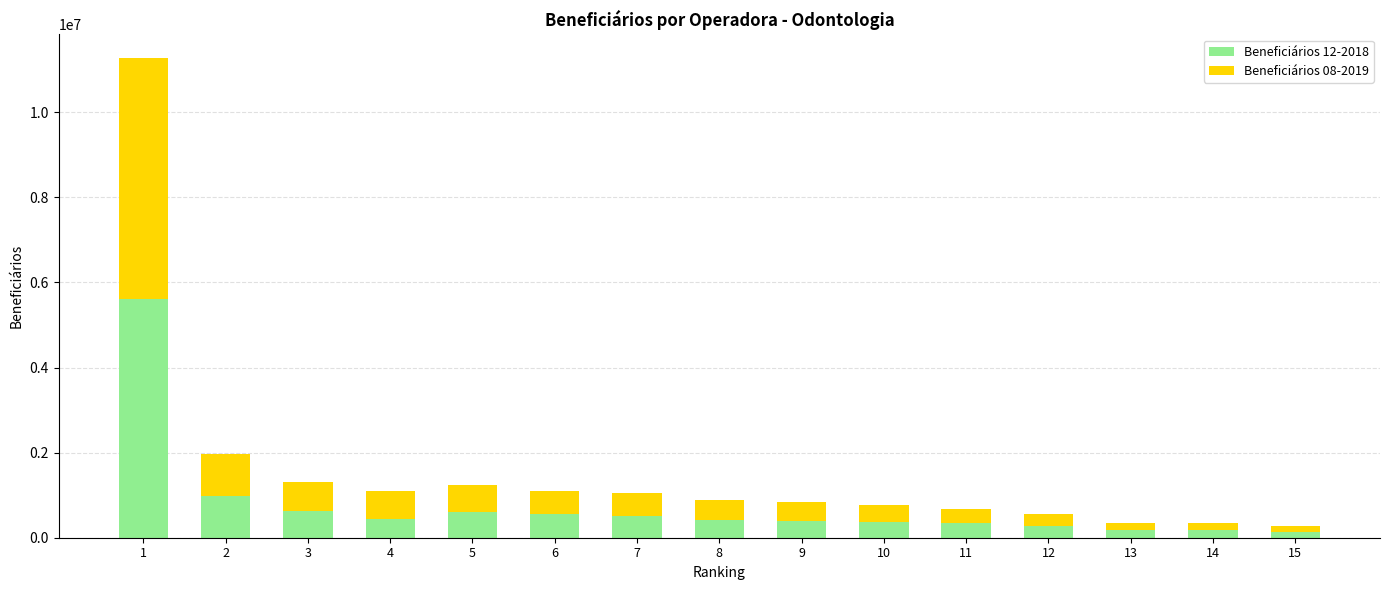

What is the sum of all Beneficiários 12-2018 values?

11625627